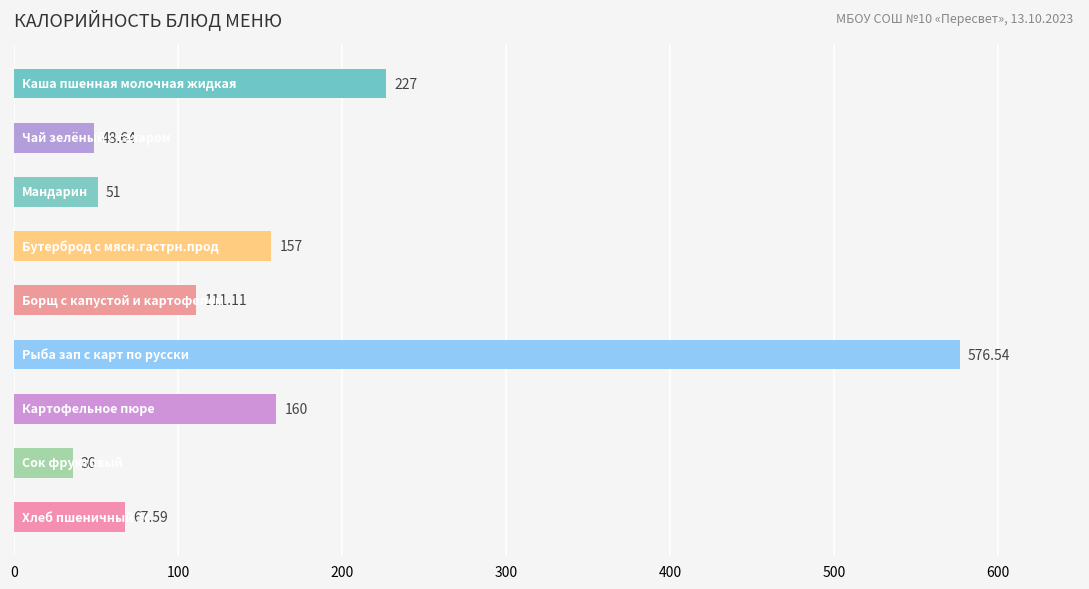

What is the difference between the maximum and minimum values?

540.5